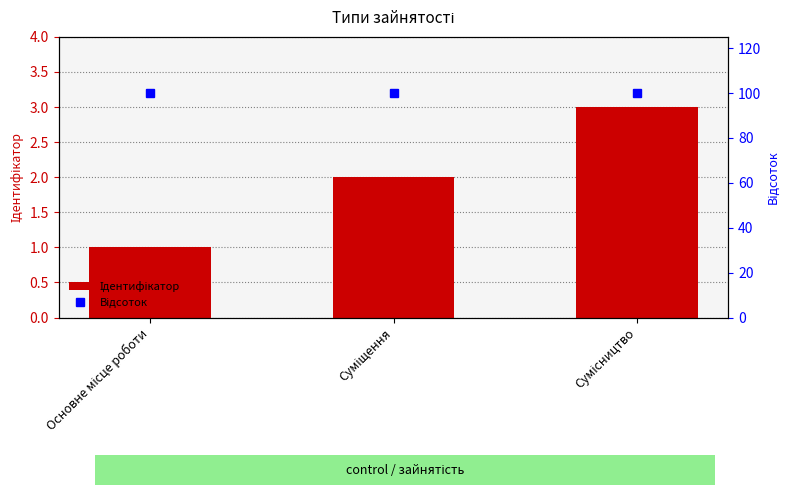

What is the label of the 1st bar from the right?

Сумісництво